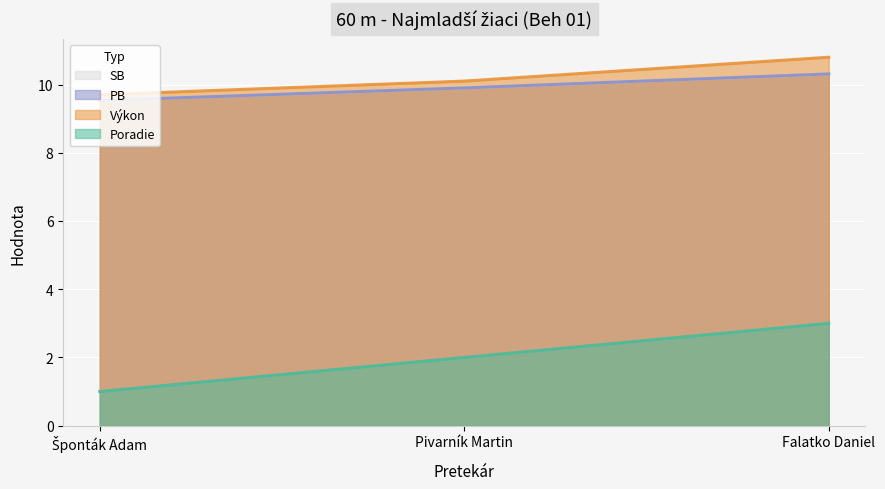

Where is PB nearest to the value 9?

Šponták Adam